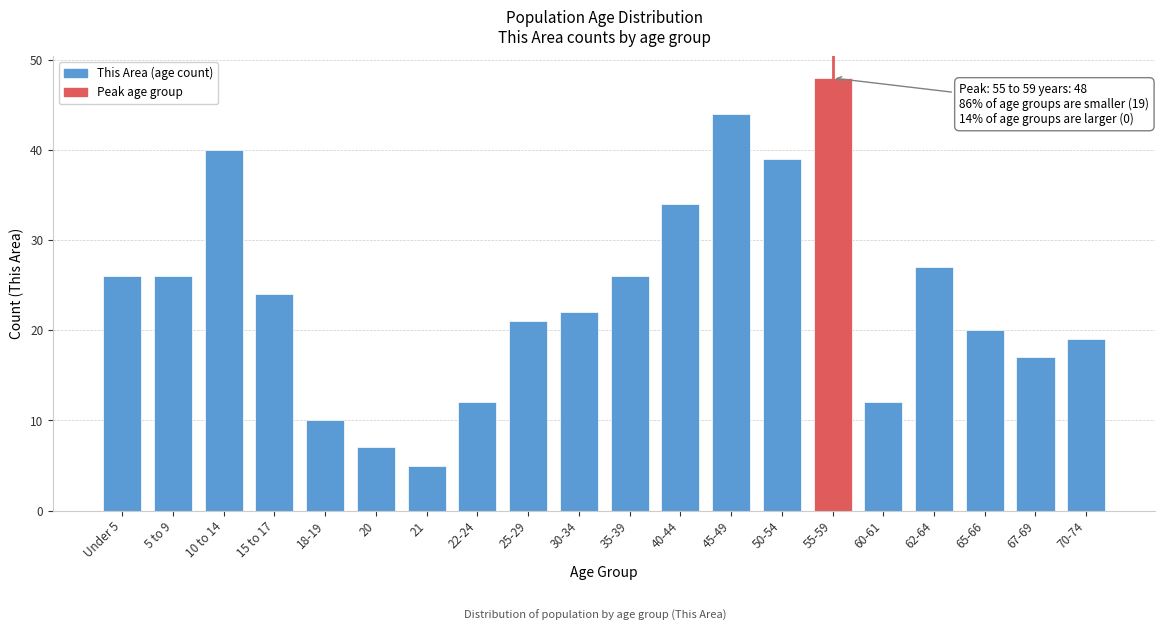

Reading left to right, what are all the values shown in this chart?

26	26	40	24	10	7	5	12	21	22	26	34	44	39	48	12	27	20	17	19